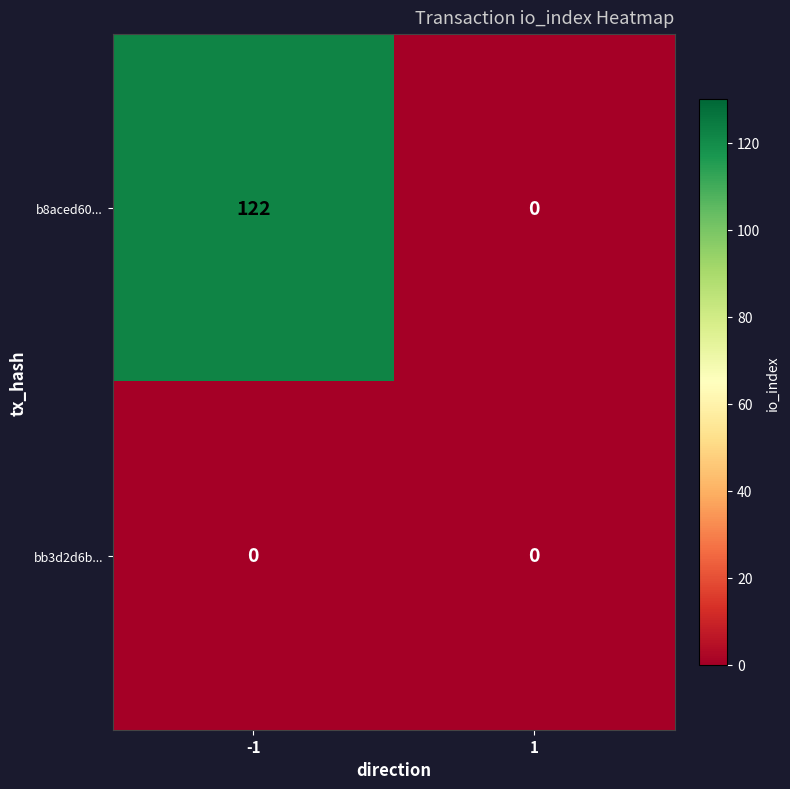

Between -1 and 1, which series saw the biggest shift?

b8aced60...